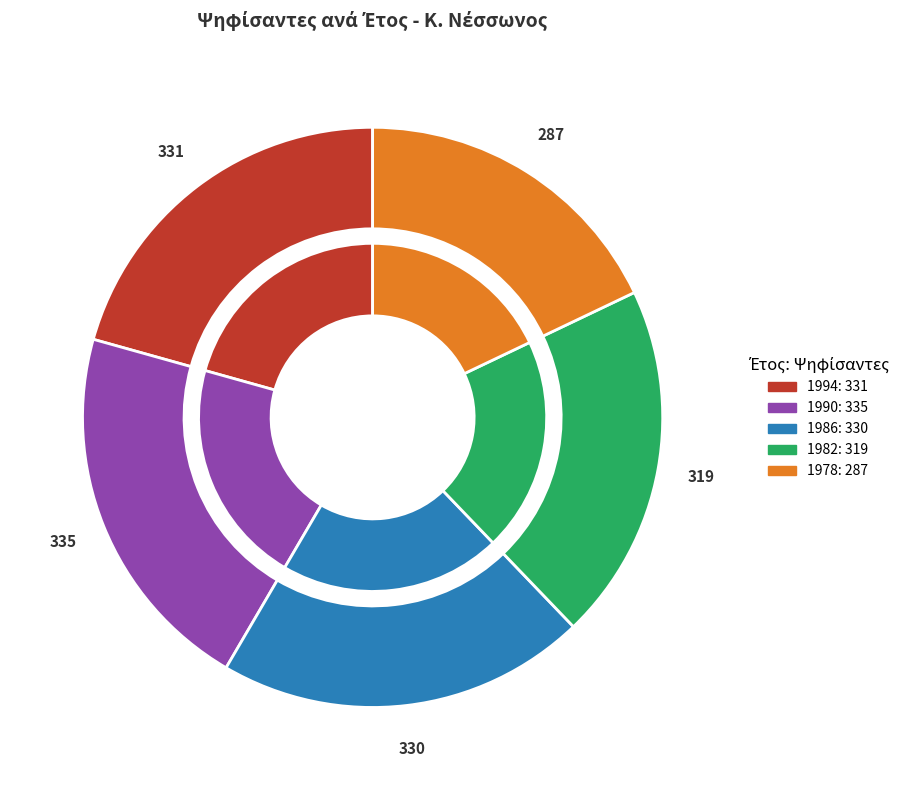

To the nearest percent, what is the combined percentage of 1982 and 1994?

41%